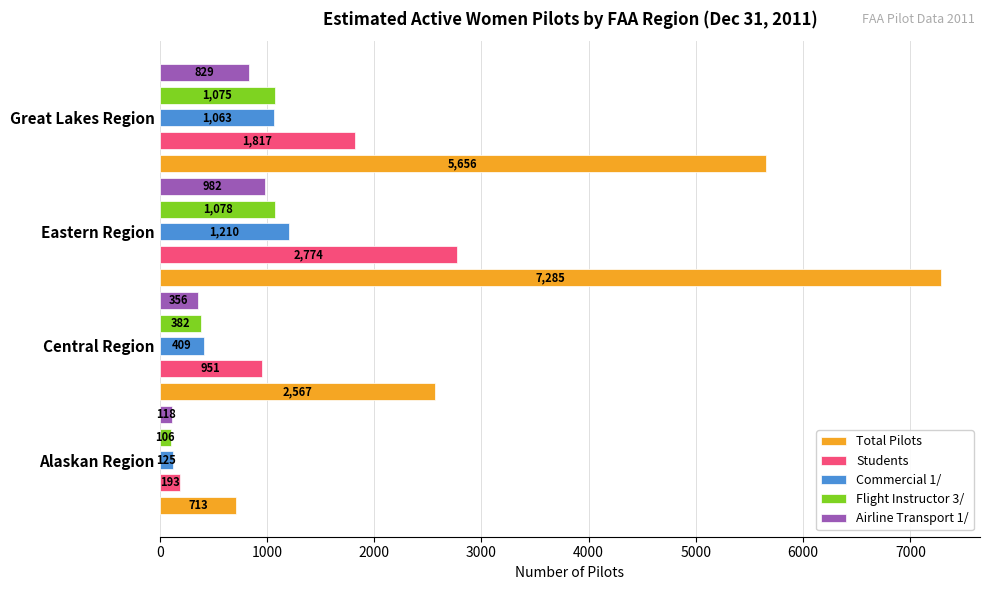

Which series has the largest total across all categories?

Total Pilots